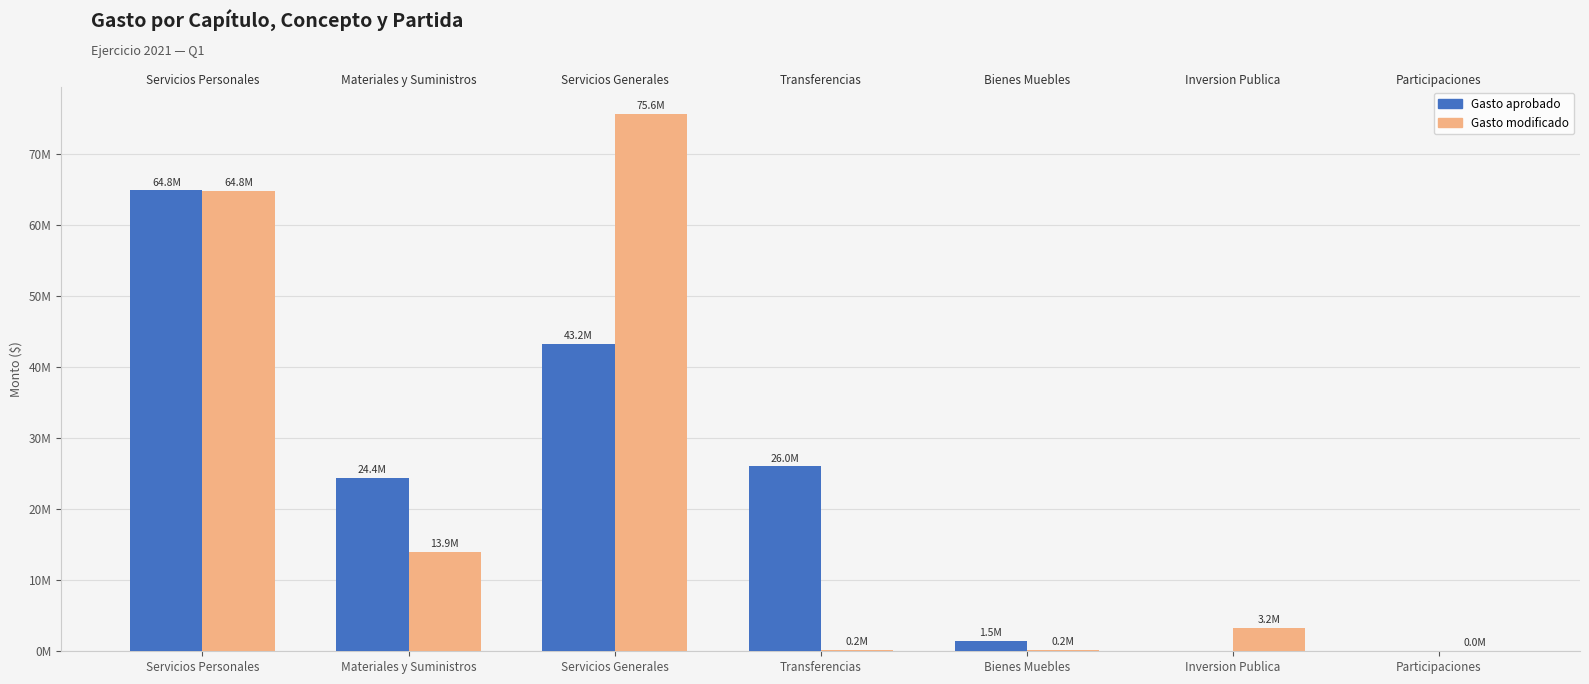

Which series has the widest spread of values?

Gasto modificado